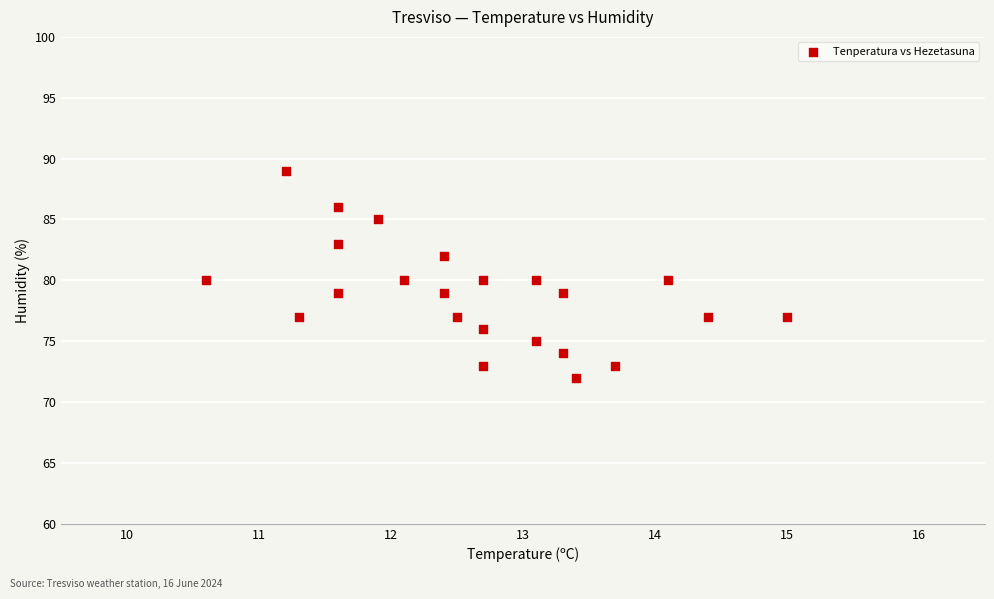

What is the range of Y values (max minus min)?

17